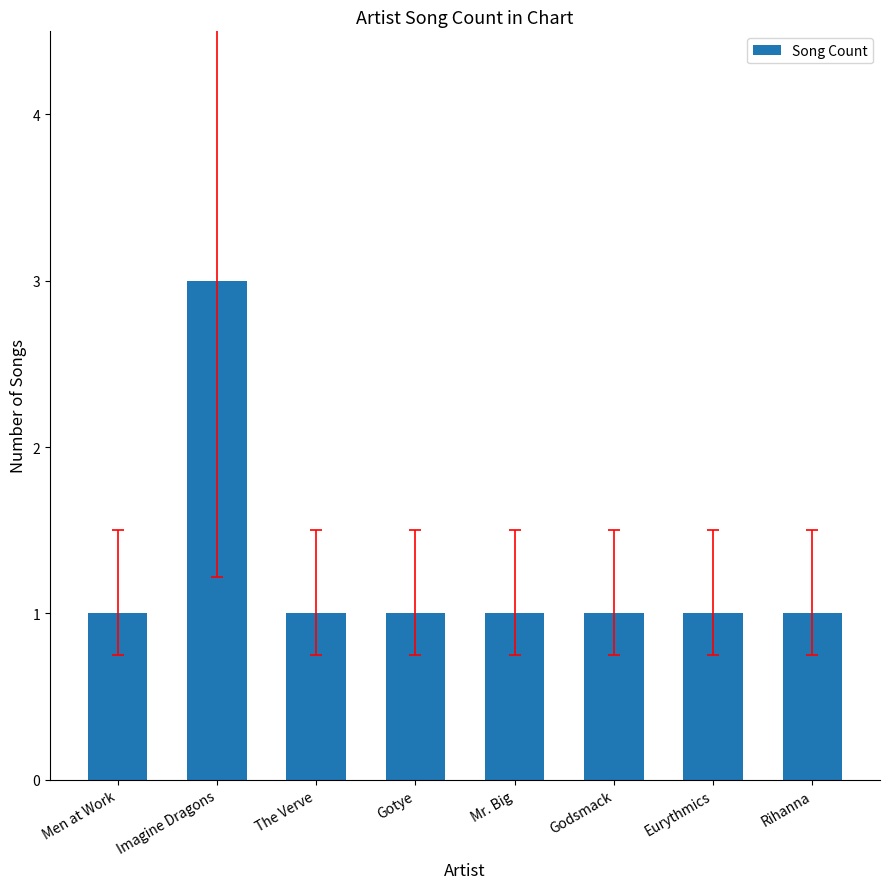

Read the value at Eurythmics.

1